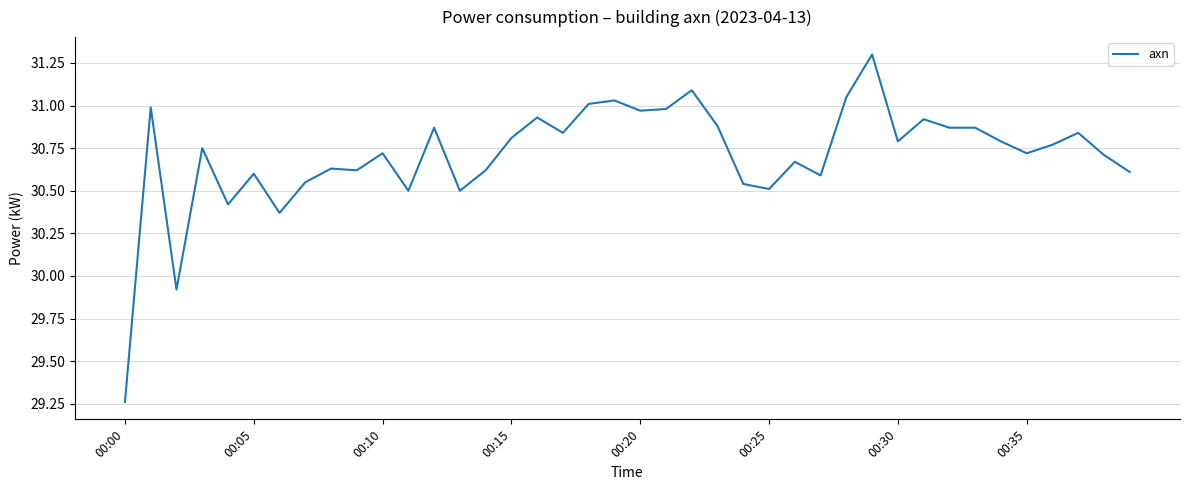

What is the difference between the maximum and minimum values?

2.0